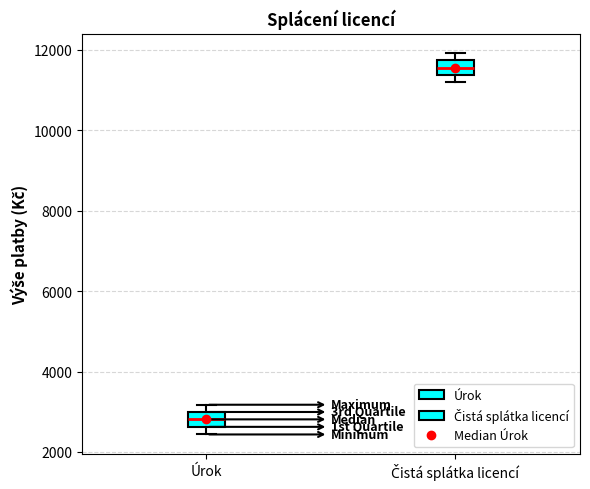

Reading left to right, transcribe this box plot: for each box, give where its median line is, the range the box spans, and where its two whiskers end, as read against the y-axis. The values are not printed on the chart, so give them approximately, as read against the axis.

Úrok: median 2800, box 2600 to 3000, whiskers 2400 to 3200
Čistá splátka licencí: median 11600, box 11400 to 11800, whiskers 11200 to 12000